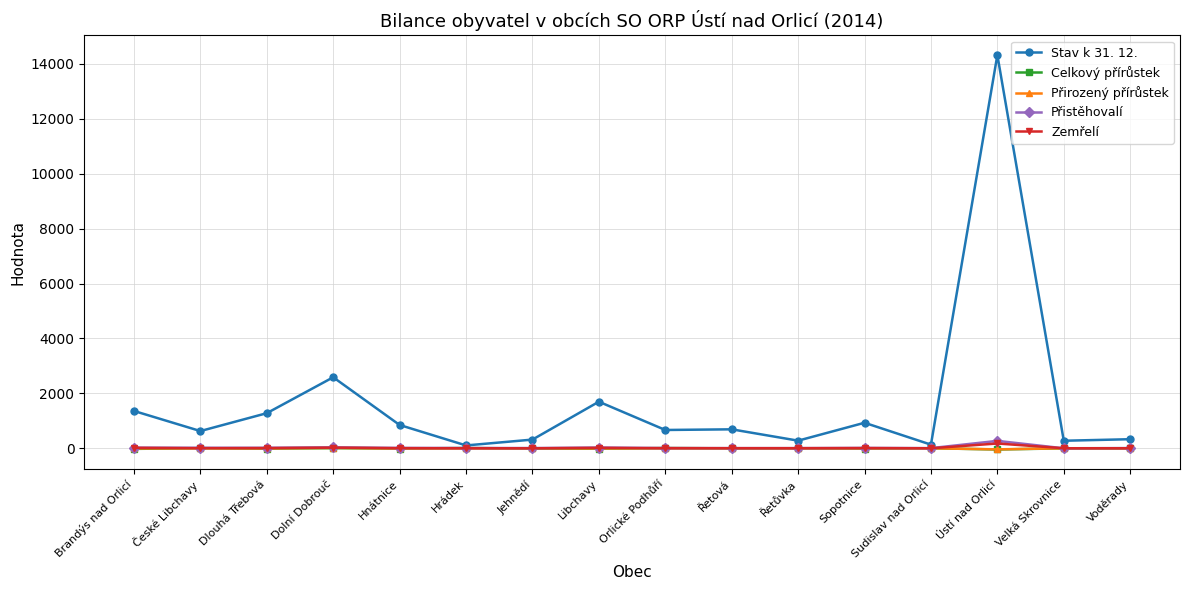

Which series has the largest total across all categories?

Stav k 31. 12.